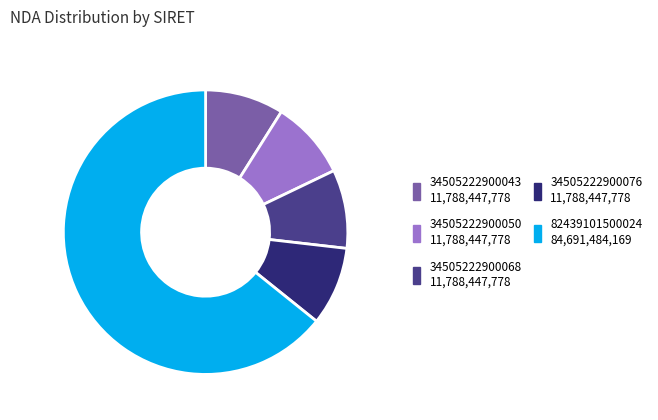

Is there any slice that represents more than half of the pie?

Yes